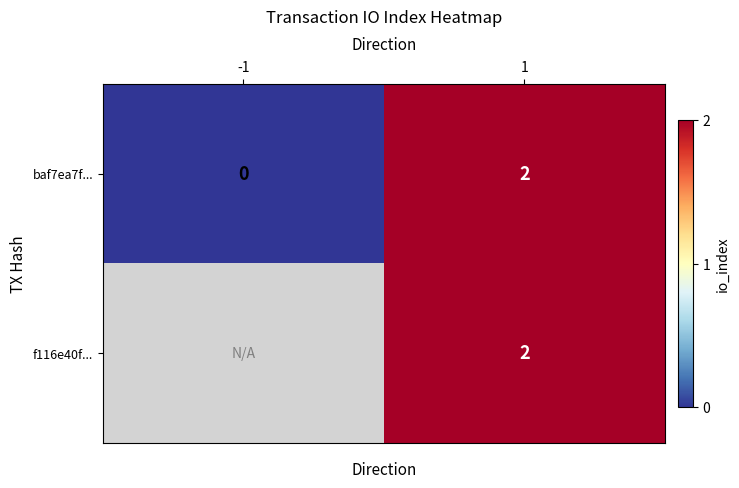

True or false: baf7ea7f... has a value of 0 at -1.

True